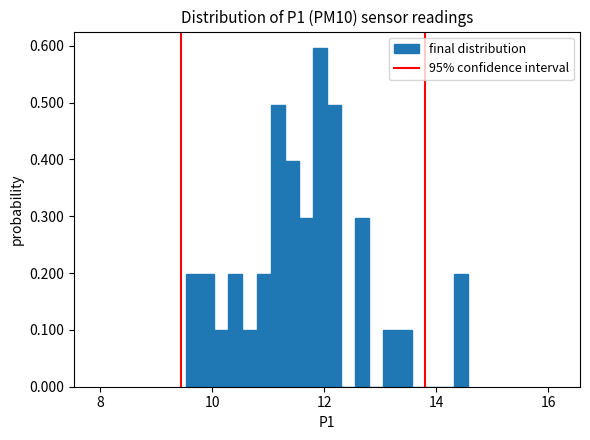

Read against the x-axis, roughly where is the centre of the tallest bar?

12.0